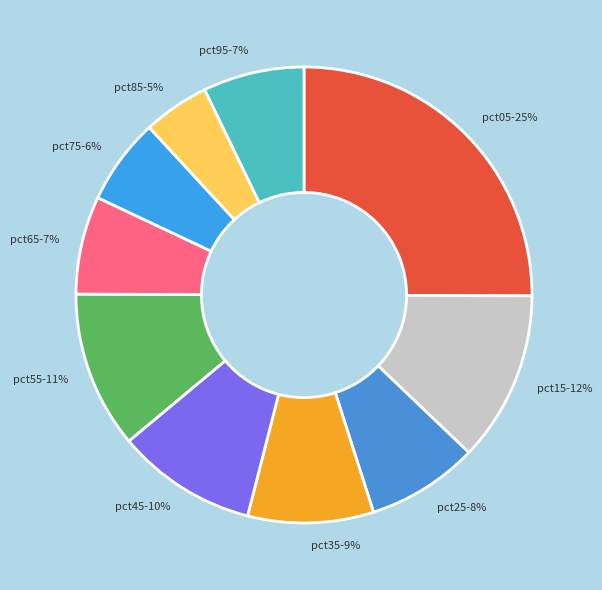

To the nearest percent, what is the difference between the pct45 and pct25 slice percentages?

2%